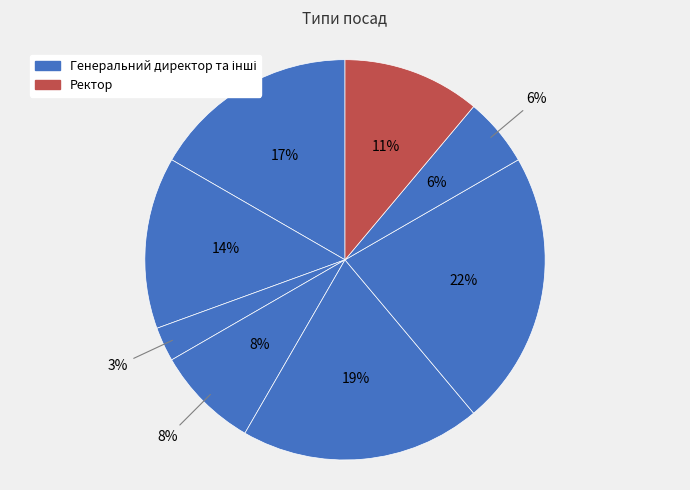

Is there a majority slice in this chart?

No